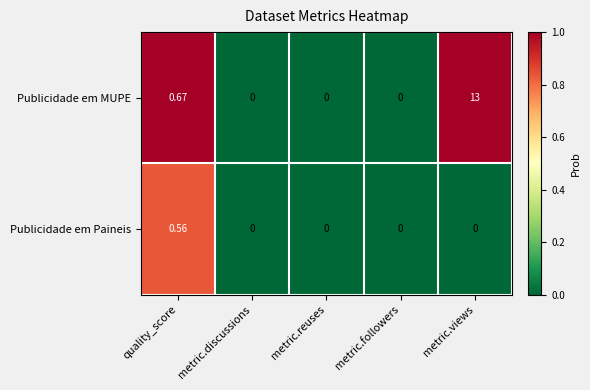

Rank the series at metric.views from highest to lowest value.

Publicidade em MUPE, Publicidade em Paineis